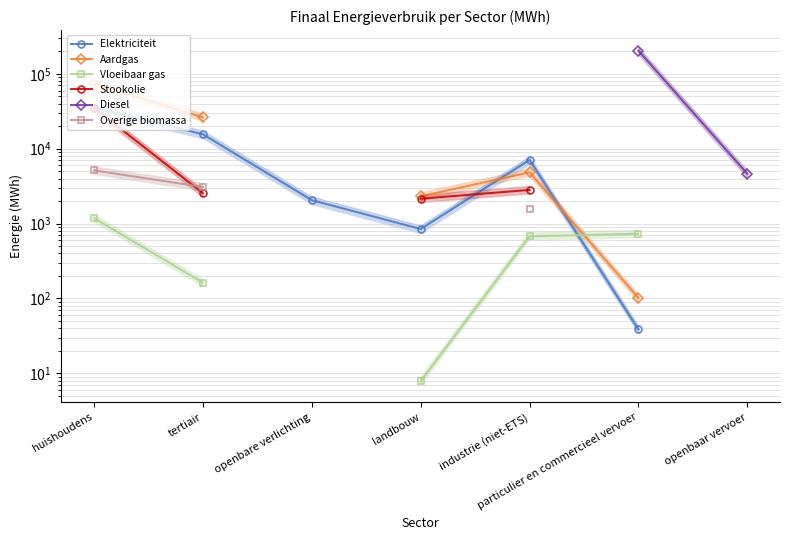

What is the difference between the highest and lowest values at particulier en commercieel vervoer?

204198.5